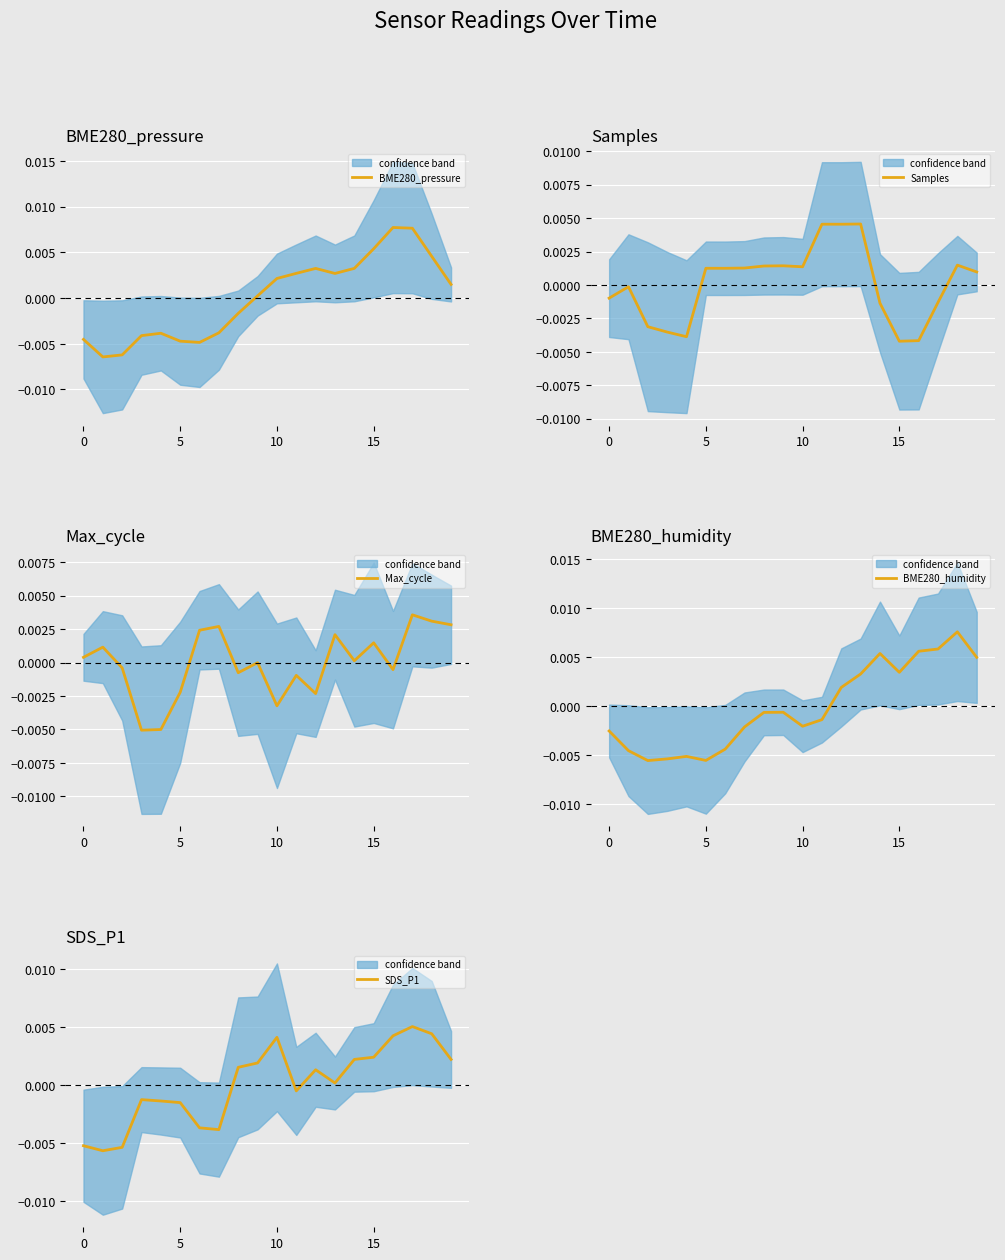

How many values in BME280_humidity are below zero?

12